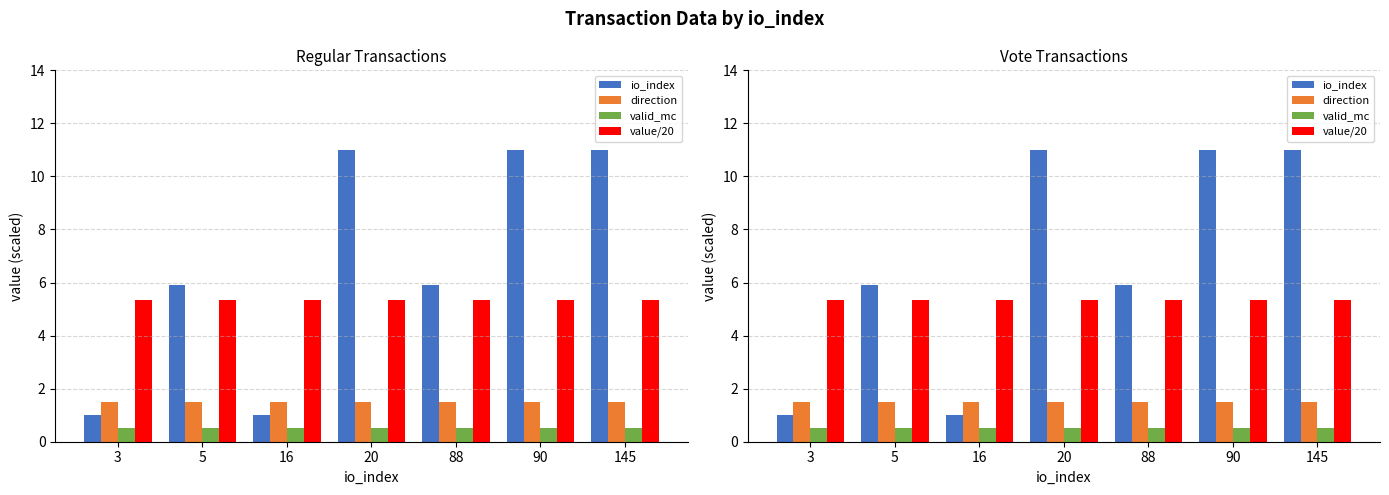

Reading right to left, transcribe all the data shown in this chart.

io_index: 145=11.0	90=11.0	88=5.9	20=11.0	16=1.0	5=5.9	3=1.0
direction: 145=1.5	90=1.5	88=1.5	20=1.5	16=1.5	5=1.5	3=1.5
valid_mc: 145=0.5	90=0.5	88=0.5	20=0.5	16=0.5	5=0.5	3=0.5
value/20: 145=5.3	90=5.3	88=5.3	20=5.3	16=5.3	5=5.3	3=5.3